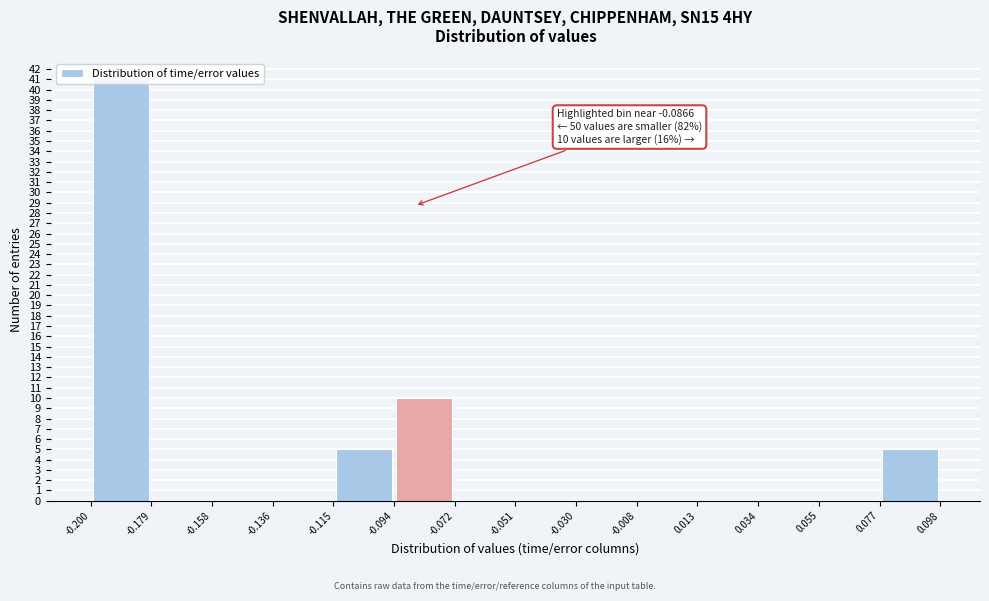

Over which range of the x-axis is the bar tallest?

-0.200 to -0.179